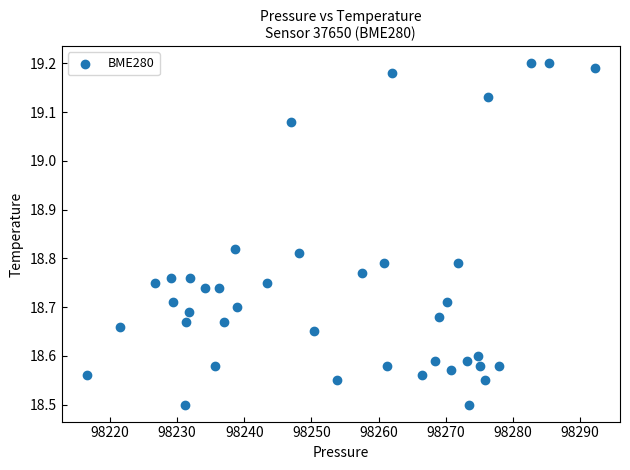

What is the range of X values (max minus min)?

75.6